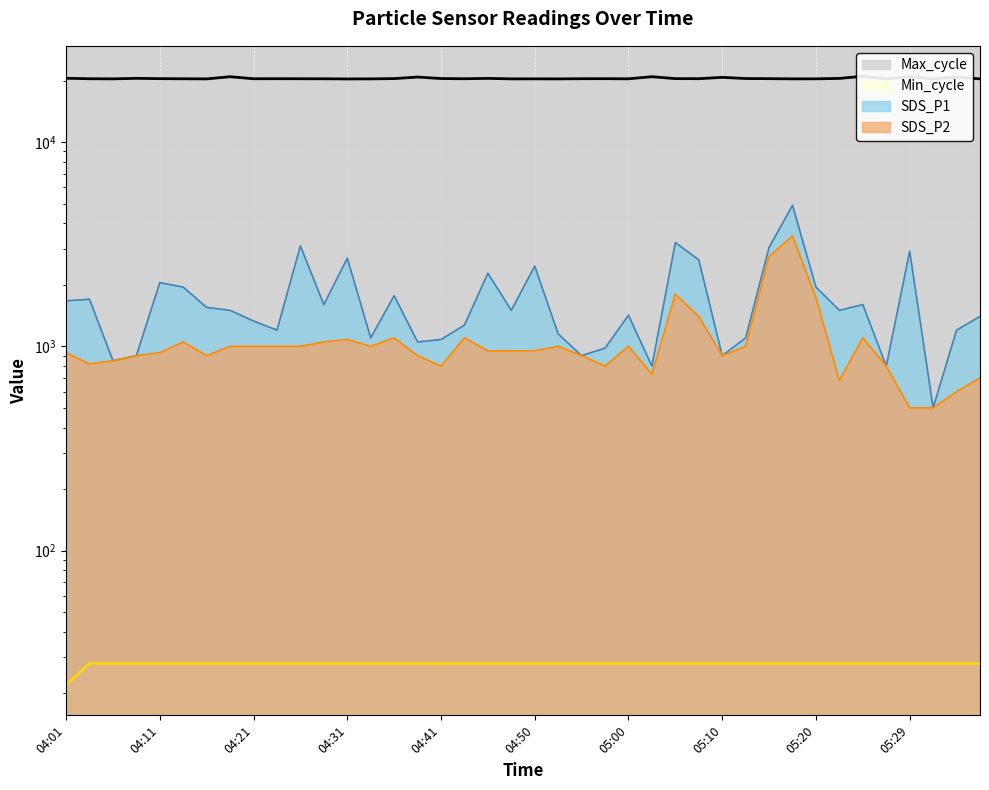

List the labels in order of SDS_P1 value, largest first.

05:17, 05:05, 04:26, 05:15, 05:29, 04:31, 05:07, 04:50, 04:46, 04:11, 04:14, 05:20, 04:36, 04:04, 04:01, 04:28, 05:25, 04:16, 04:18, 04:48, 05:22, 05:00, 05:37, 04:21, 04:43, 04:23, 05:34, 04:53, 04:33, 05:12, 04:41, 04:38, 04:58, 04:09, 04:55, 05:10, 04:06, 05:03, 05:27, 05:32